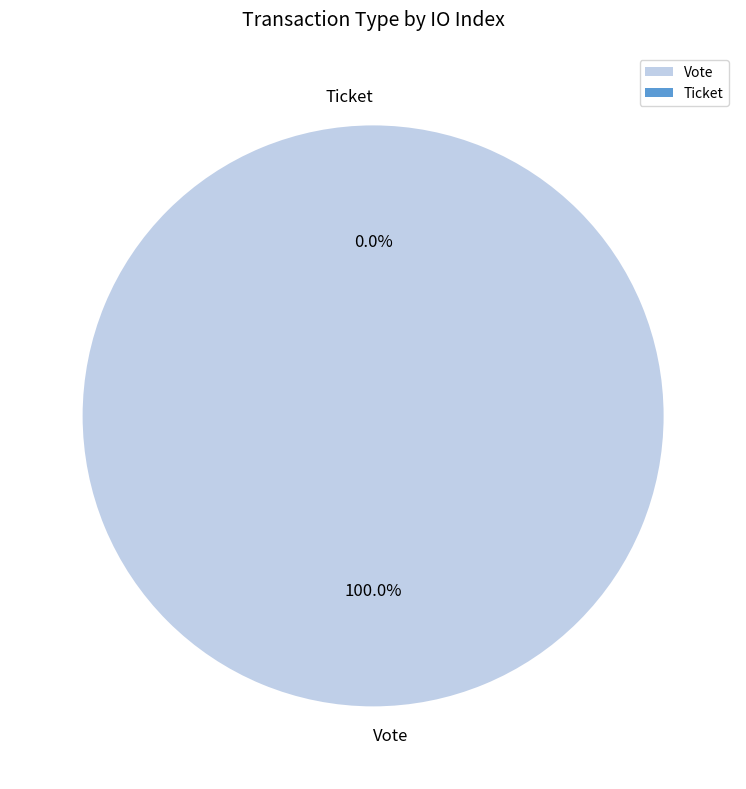

What is the smallest slice in the pie chart?

Ticket